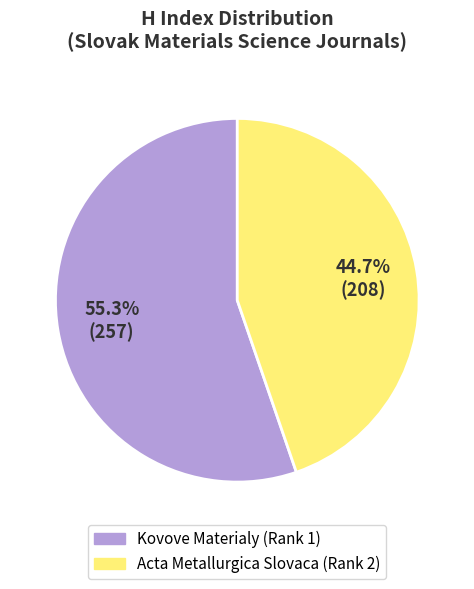

Which category has the smallest portion of the pie?

Acta Metallurgica Slovaca (Rank 2)